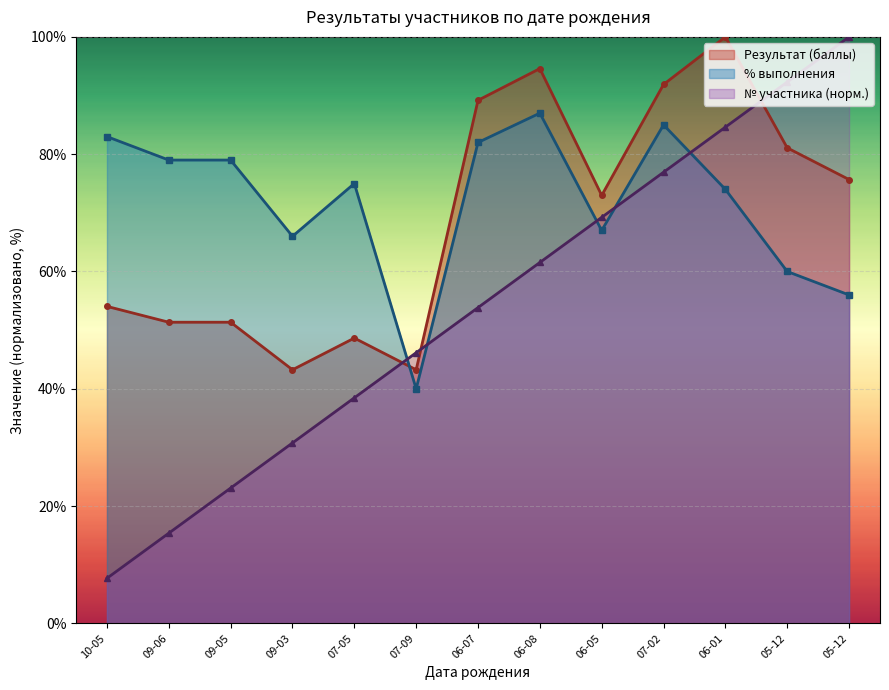

How many intersections are there between № and процент выполнения работы?

5